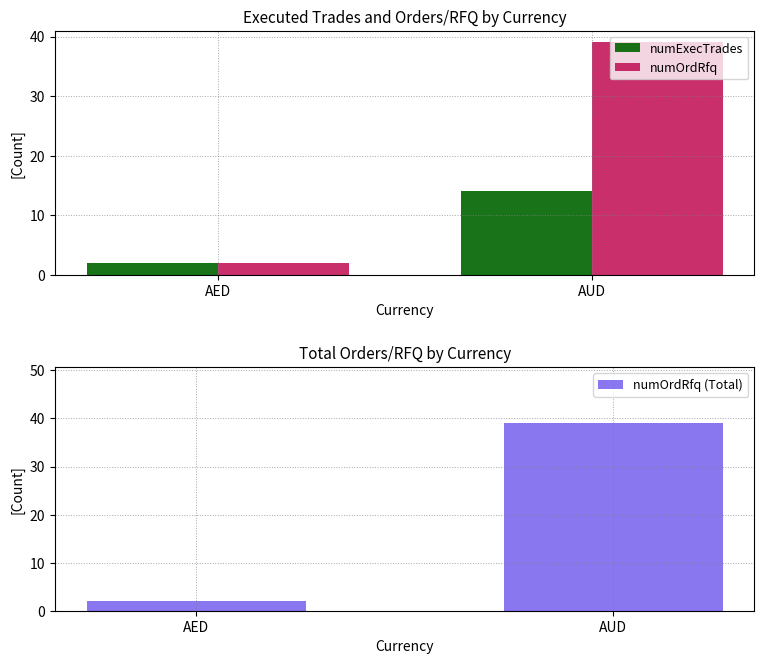

Reading left to right, what are all the values shown in this chart?

numExecTrades: AED=2	AUD=14
numOrdRfq: AED=2	AUD=39
numOrdRfq (Total): AED=2	AUD=39